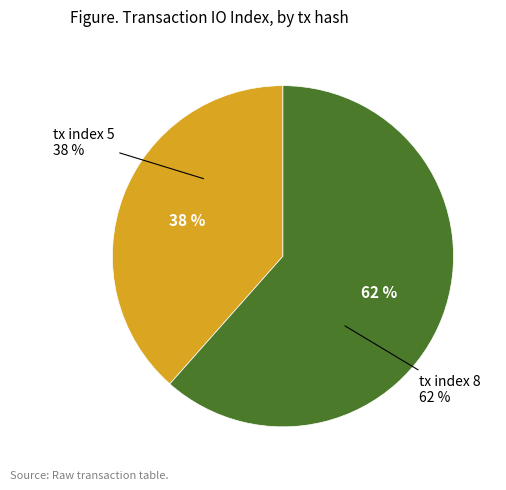

Rank the categories by value from highest to lowest.

tx index 8, tx index 5